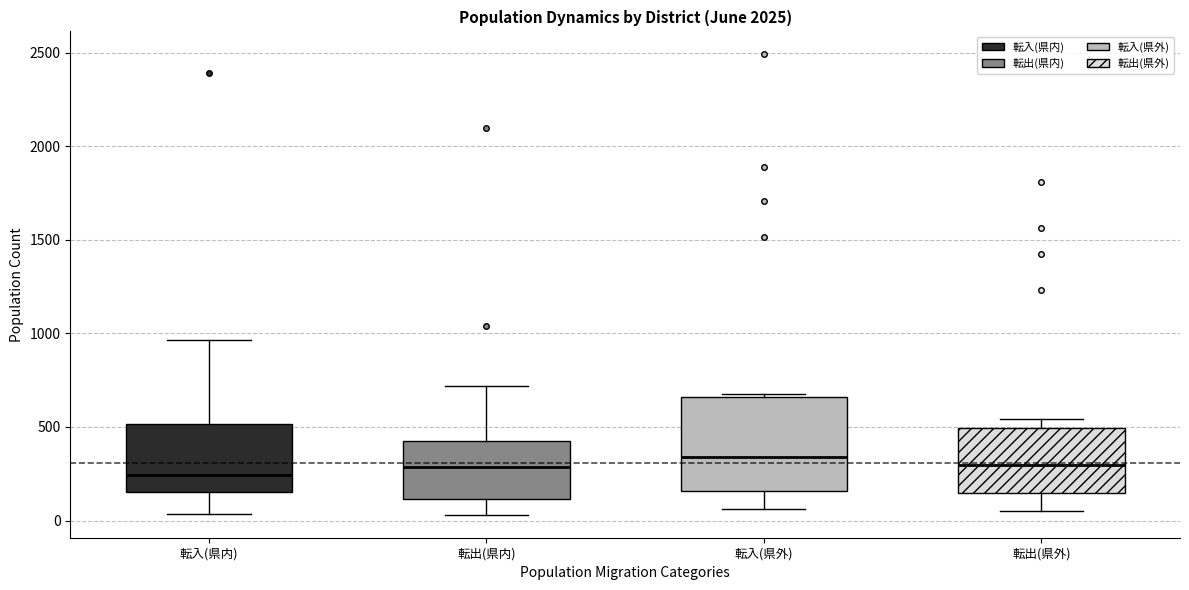

Comparing the boxes themselves (not the whiskers), which one is the tallest?

転入(県外)